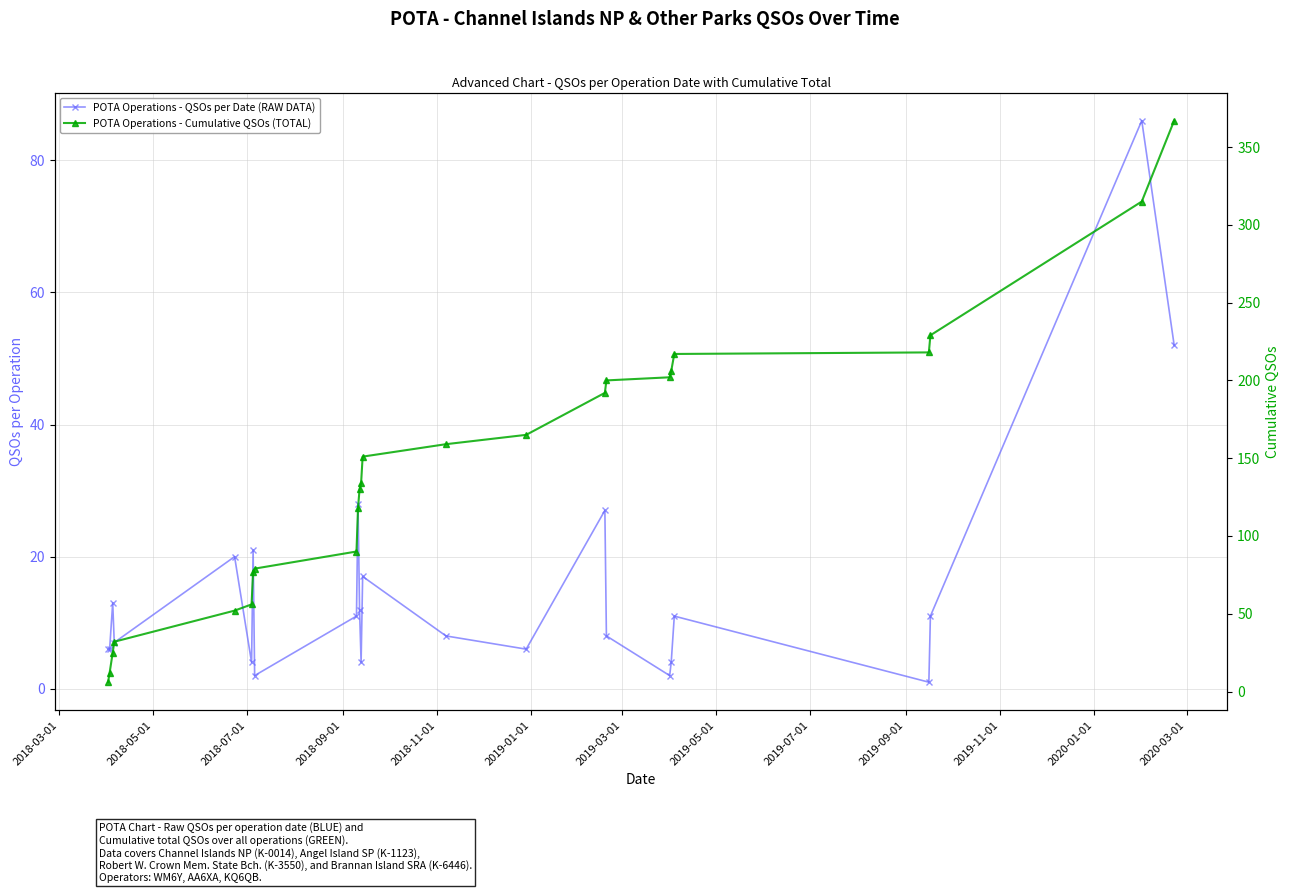

Which series has the largest total across all categories?

POTA Operations - Cumulative QSOs (TOTAL)